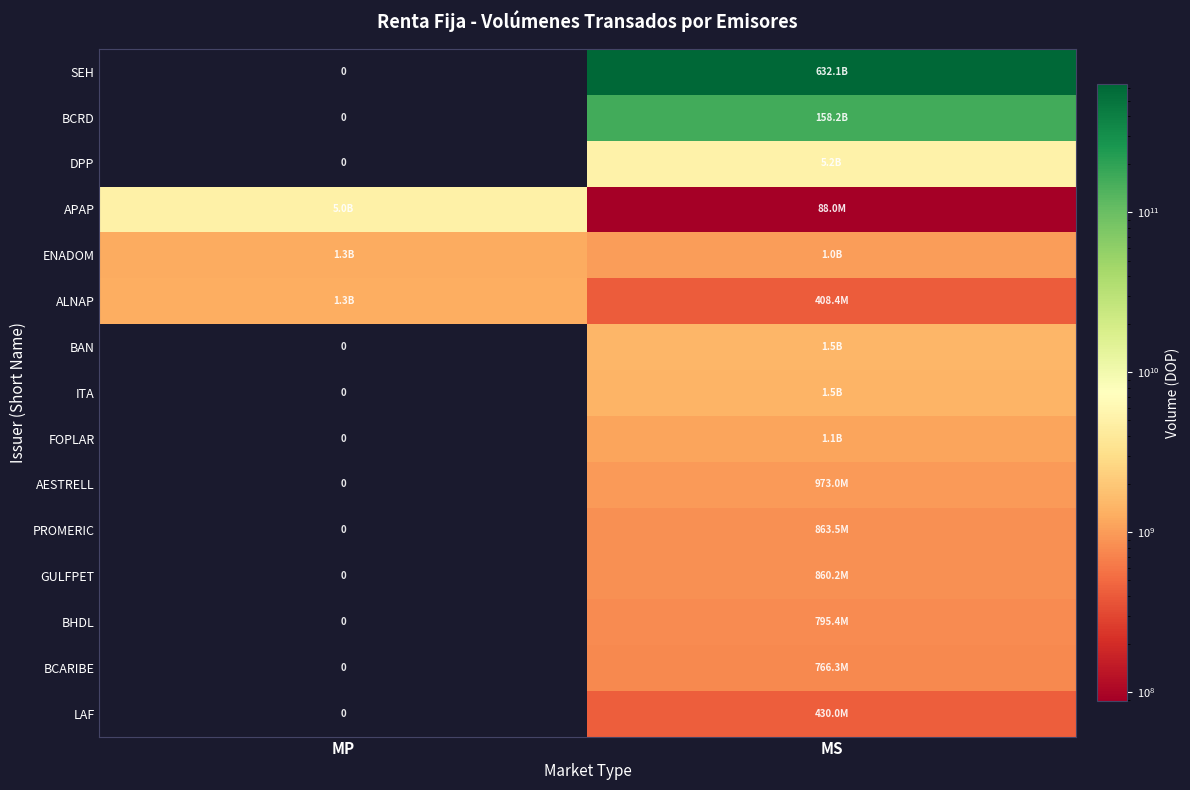

Between MP and MS, which series saw the biggest shift?

SEH